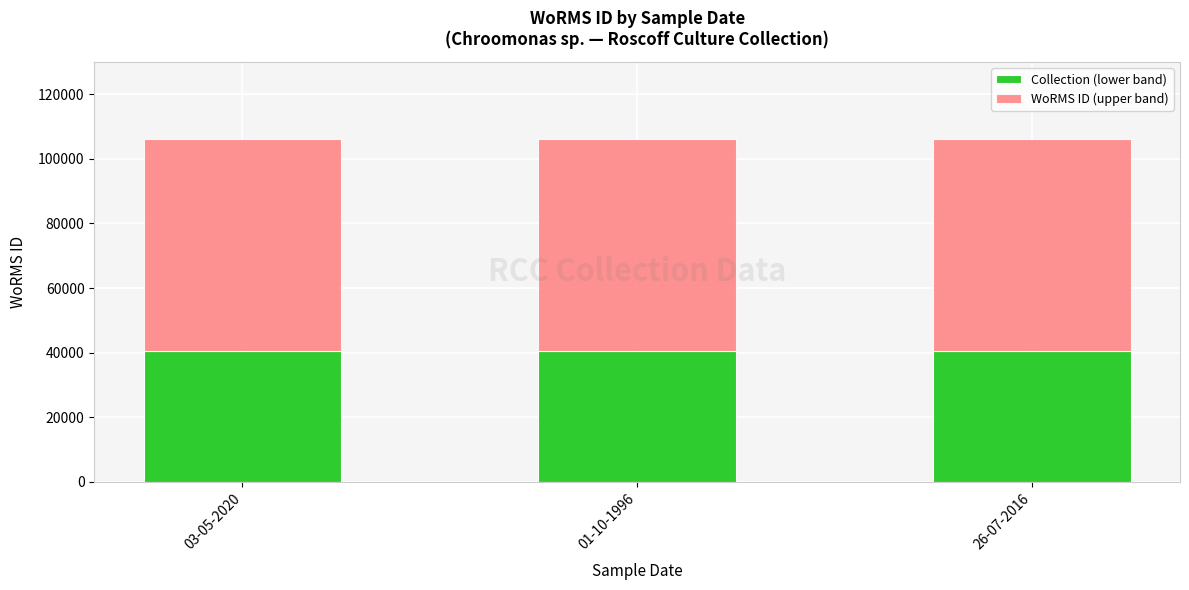

What is the total value across all series at 01-10-1996?

106281.0